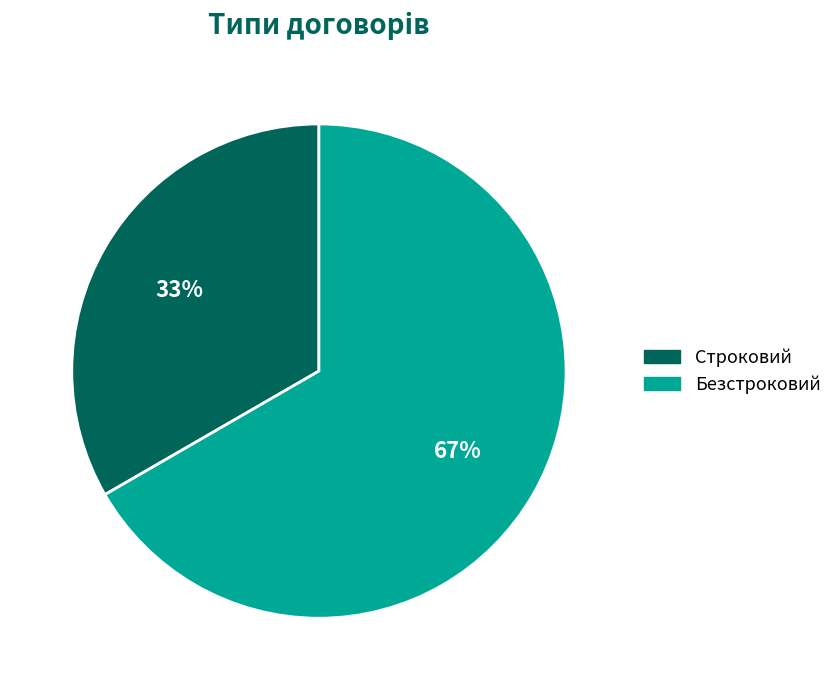

Which category accounts for the majority?

Безстроковий